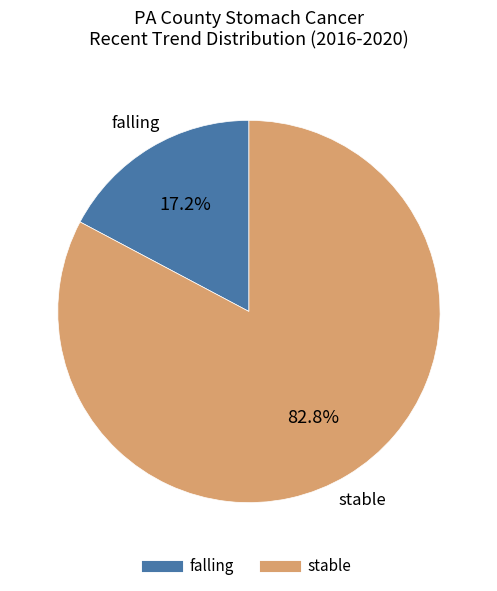

To the nearest percent, what portion does stable represent?

83%